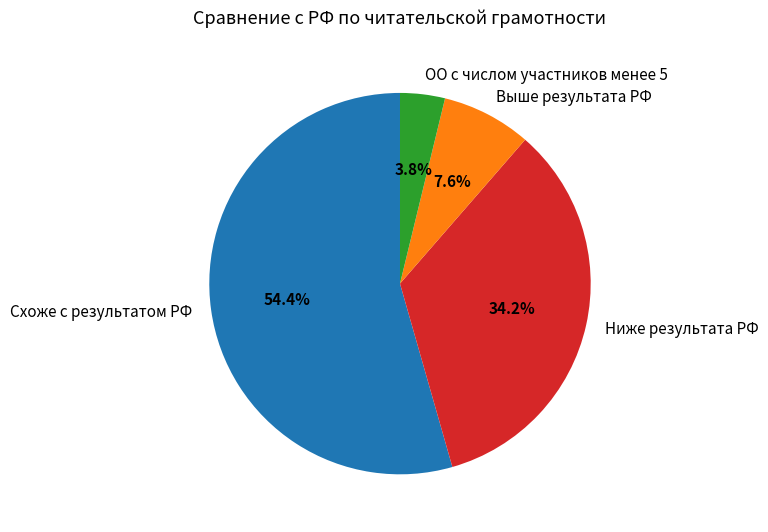

Is it true that Схоже с результатом РФ is 62% of the pie?

False